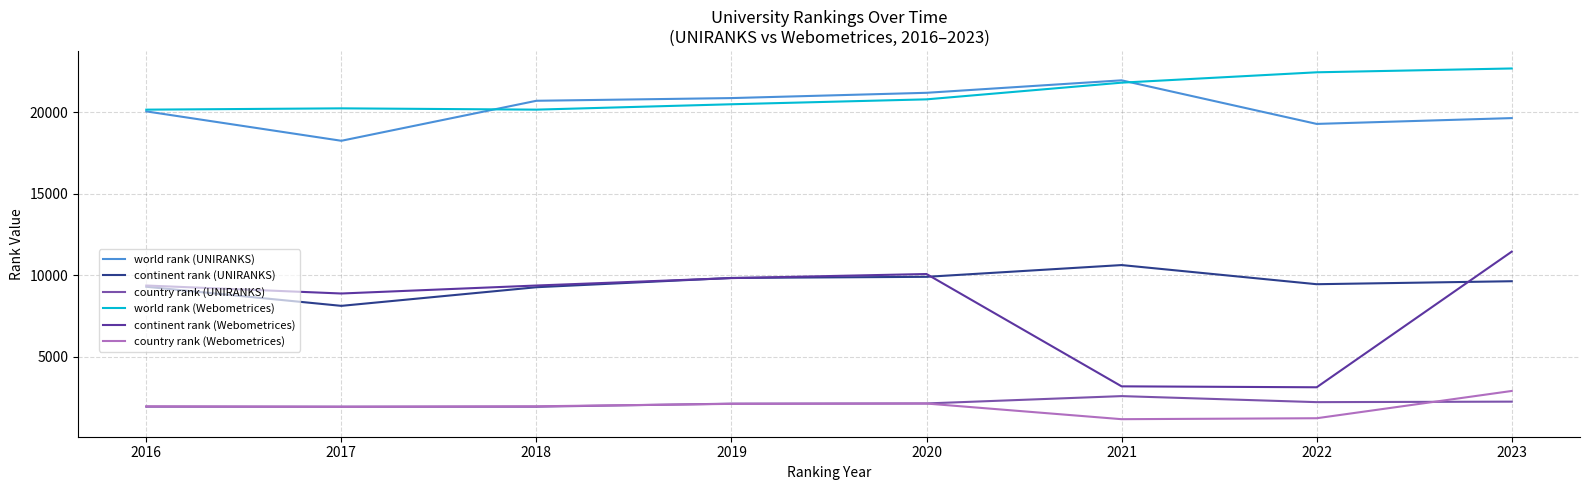

Does the chart display data point markers on the line(s)?

No